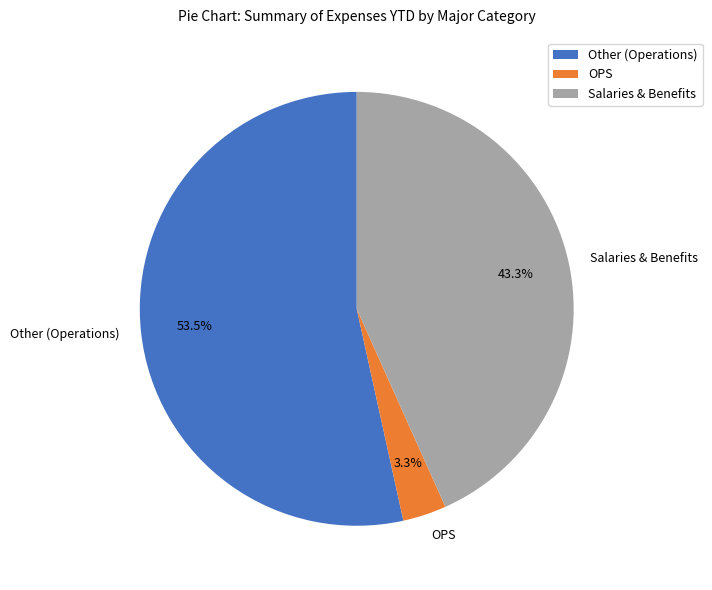

Is it true that OPS is 3% of the pie?

True